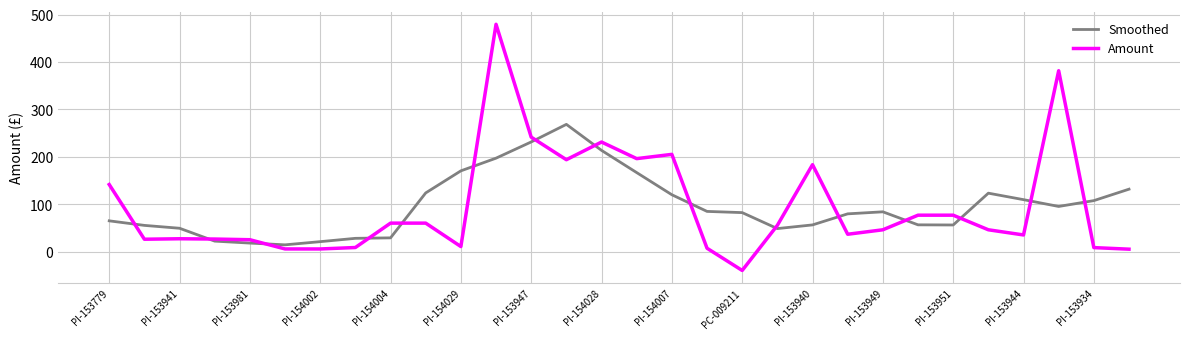

What is the maximum value for Amount?

479.4